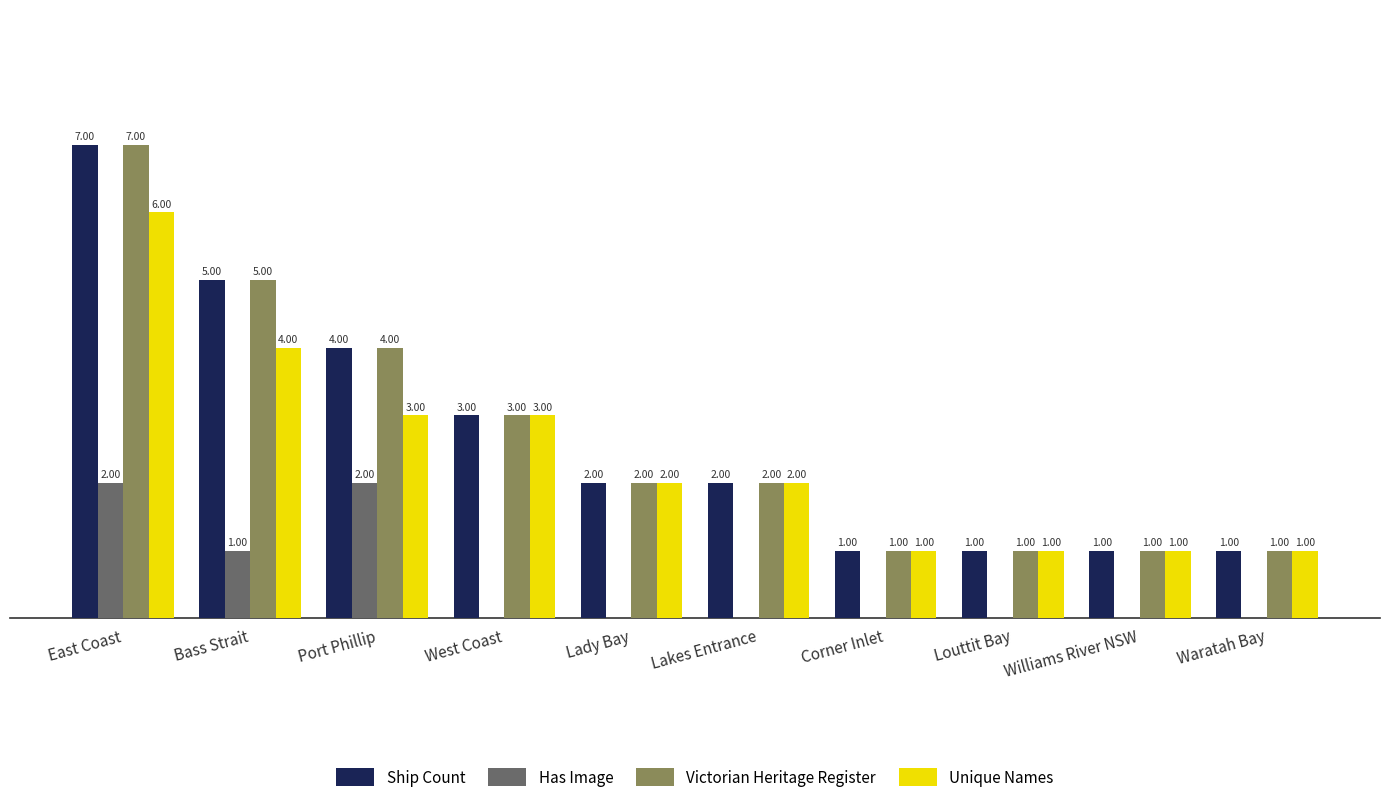

At which label does Ship Count first exceed 2?

East Coast